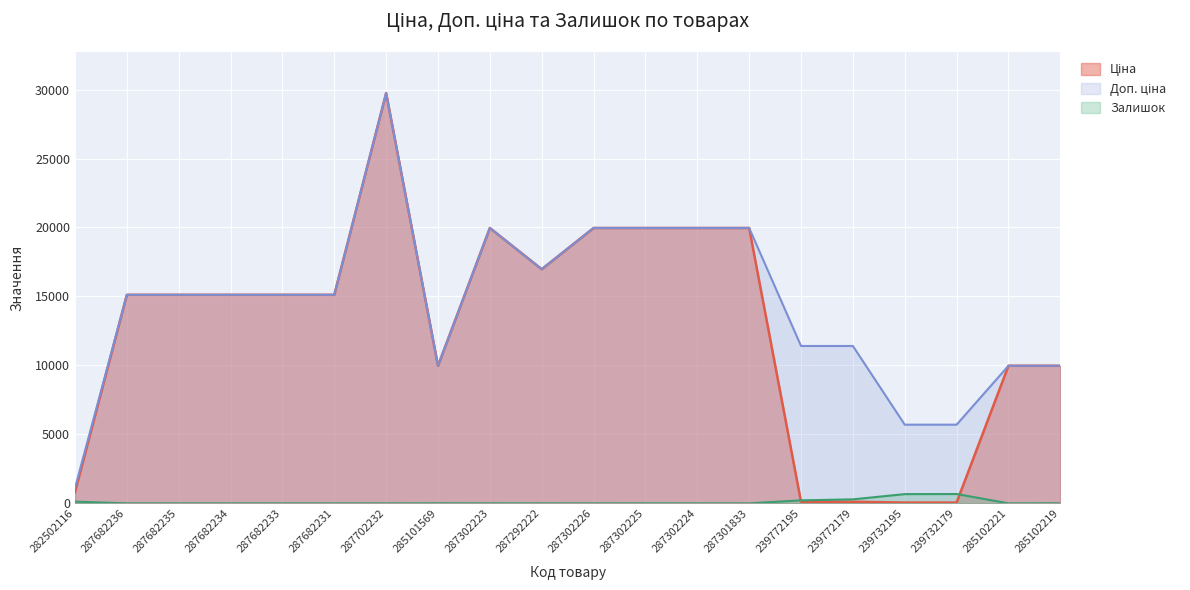

Reading left to right, list all the values displayed in this chart.

Ціна: 282502116=818.5	287682236=15120.0	287682235=15120.0	287682234=15120.0	287682233=15120.0	287682231=15120.0	287702232=29747.2	285101569=9975.0	287302223=19964.2	287292222=16976.3	287302226=19964.2	287302225=19964.2	287302224=19964.2	287301833=19964.2	239772195=114.1	239772179=114.1	239732195=57.0	239732179=57.0	285102221=9975.0	285102219=9975.0
Доп. ціна: 282502116=1109.2	287682236=15120.0	287682235=15120.0	287682234=15120.0	287682233=15120.0	287682231=15120.0	287702232=29747.2	285101569=9975.0	287302223=19964.2	287292222=16976.3	287302226=19964.2	287302225=19964.2	287302224=19964.2	287301833=19964.2	239772195=11410.0	239772179=11410.0	239732195=5705.0	239732179=5705.0	285102221=9975.0	285102219=9975.0
Залишок: 282502116=125.0	287682236=0.0	287682235=0.0	287682234=0.0	287682233=0.0	287682231=0.0	287702232=0.0	285101569=7.0	287302223=5.0	287292222=4.0	287302226=1.0	287302225=5.0	287302224=3.0	287301833=0.0	239772195=218.0	239772179=290.0	239732195=670.0	239732179=676.0	285102221=2.0	285102219=9.0